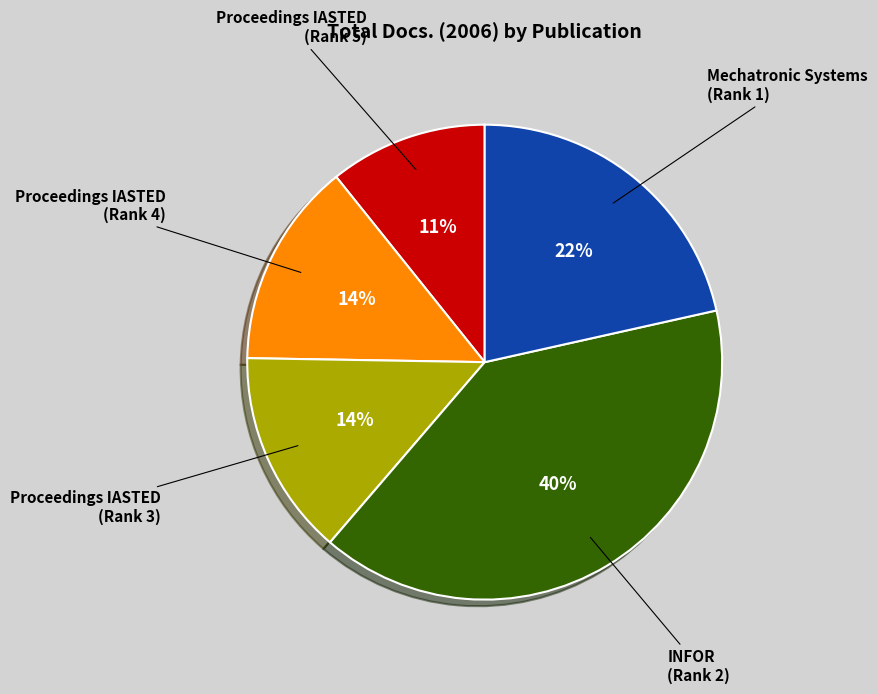

To the nearest percent, what percentage of the pie is INFOR (Rank 2)?

40%